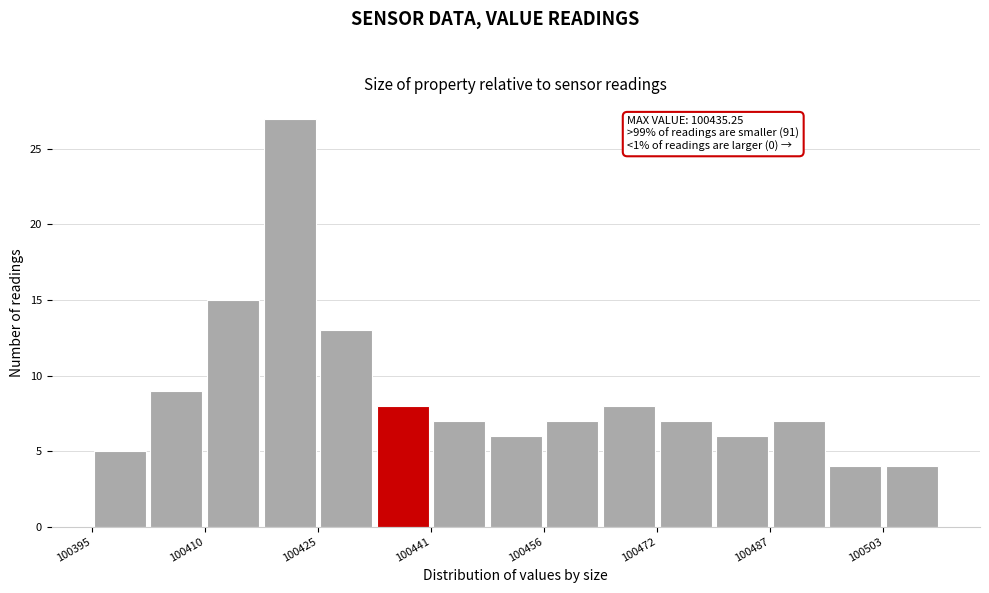

Read against the x-axis, roughly where is the centre of the tallest bar?

100422